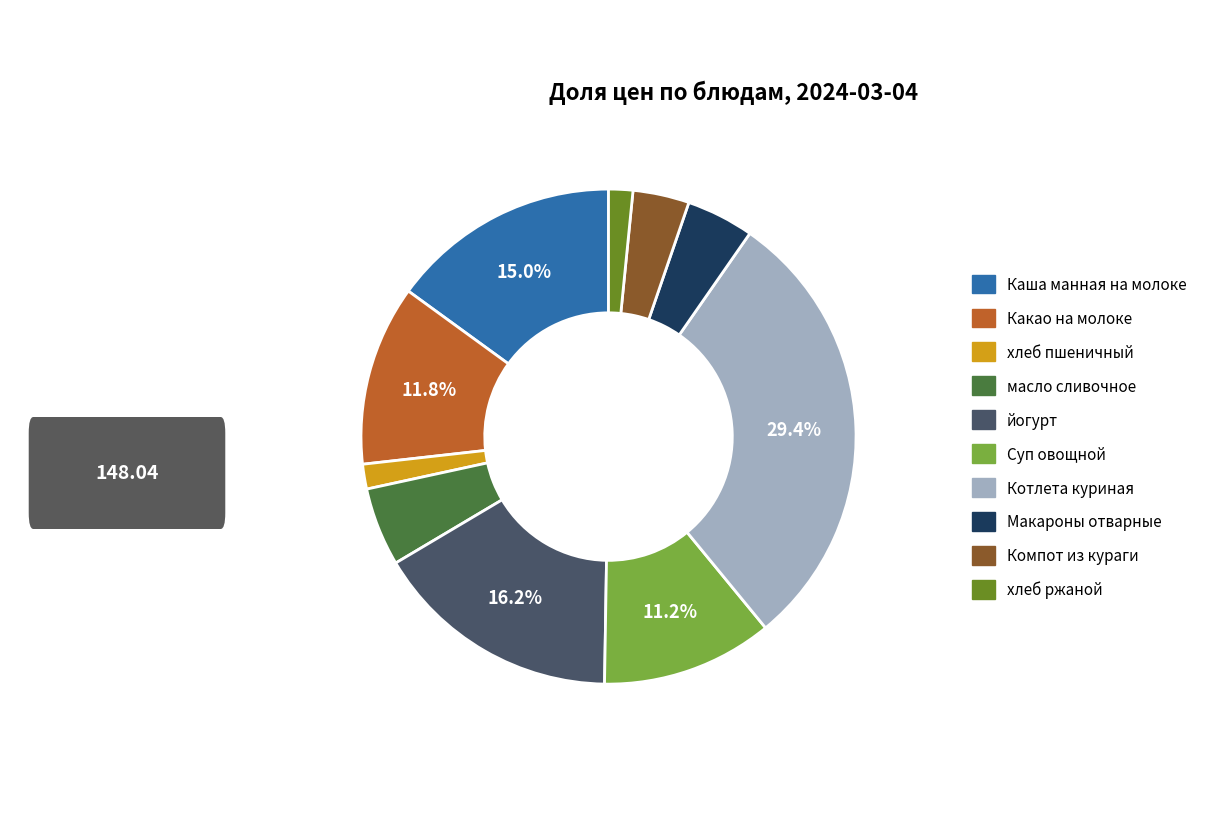

True or false: Компот из кураги accounts for 15% of the total.

False